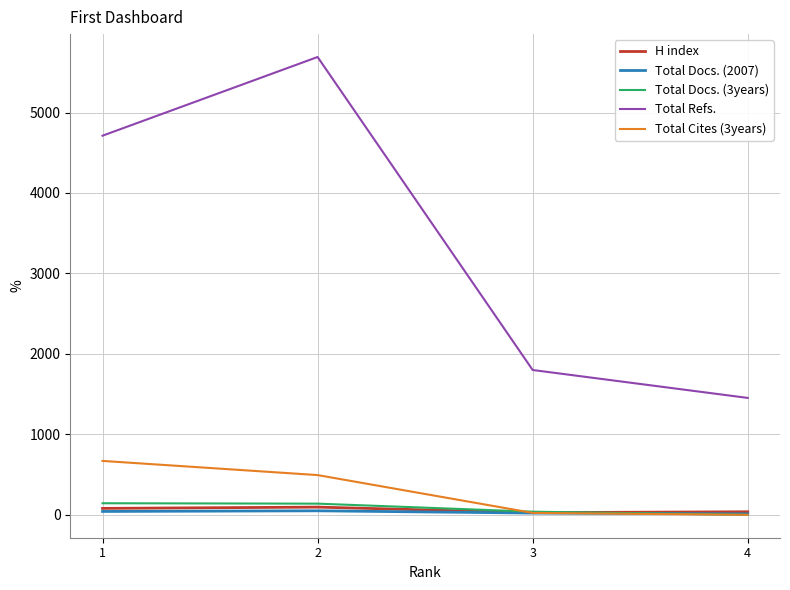

Which series has the largest range (max minus min)?

Total Refs.